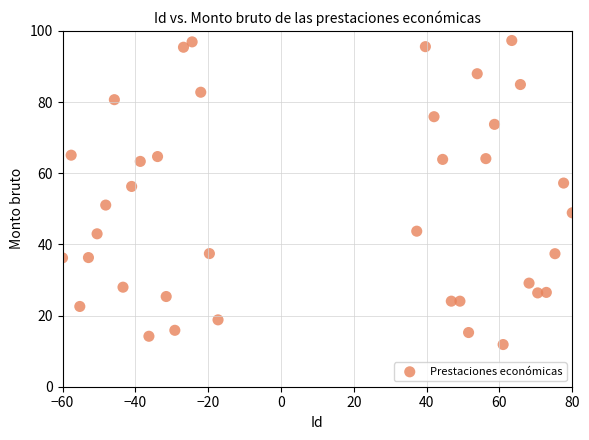

What is the range of X values (max minus min)?

140.0